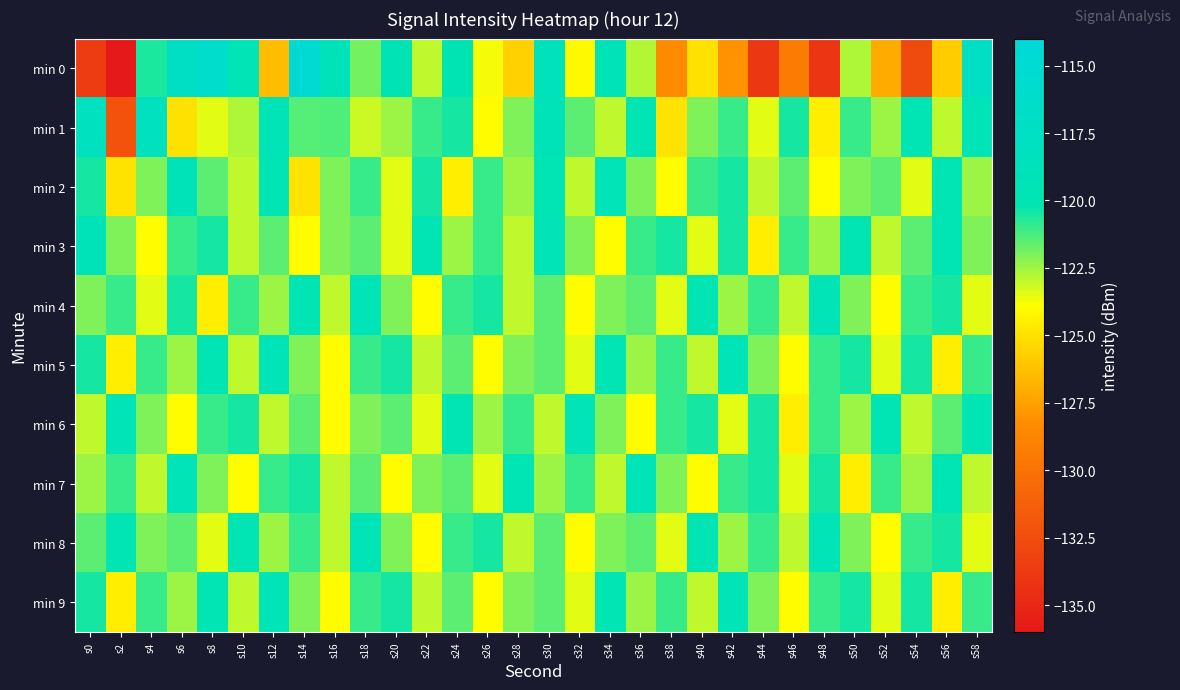

Which series has the largest total across all categories?

min 3